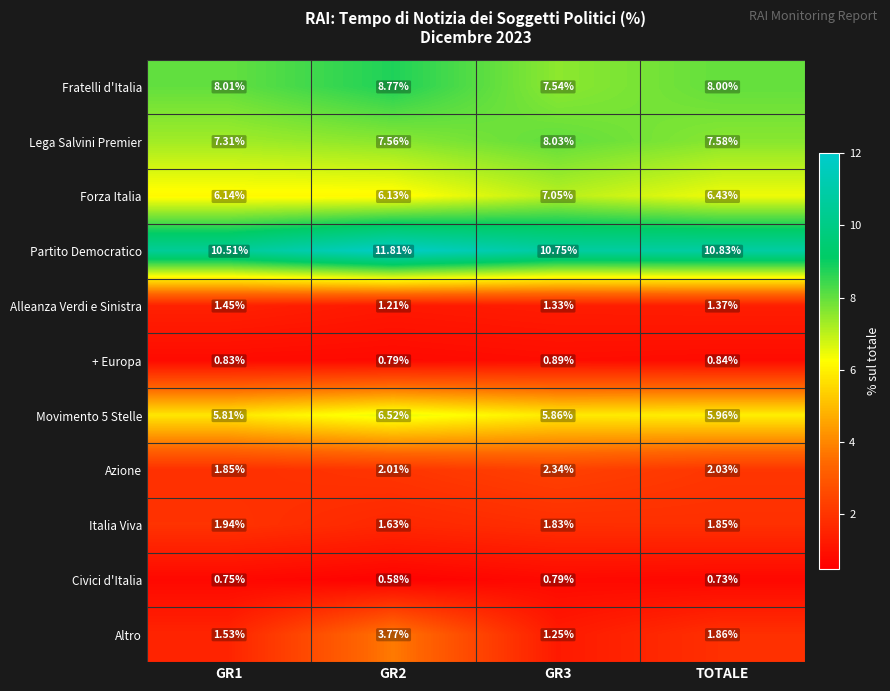

At which category is the sum across all series the highest?

GR2